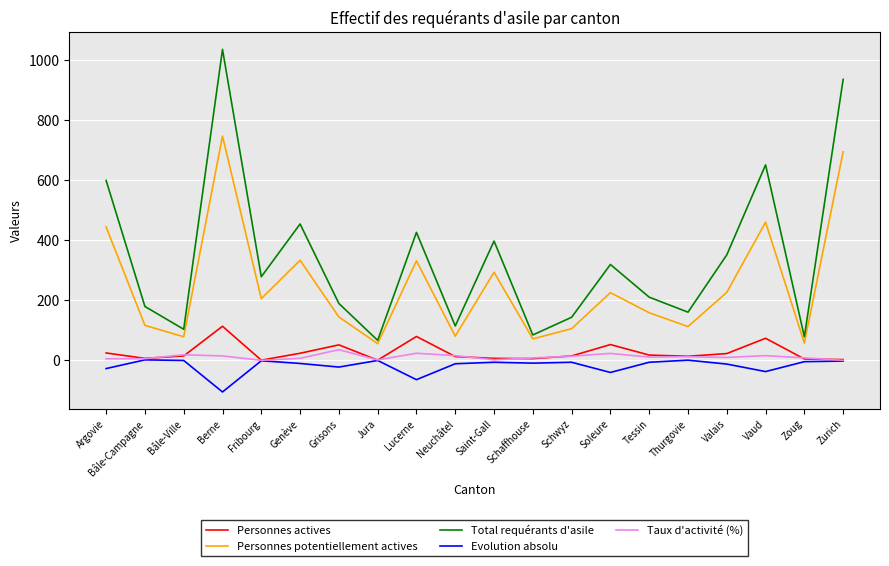

How many lines are shown in the chart?

5